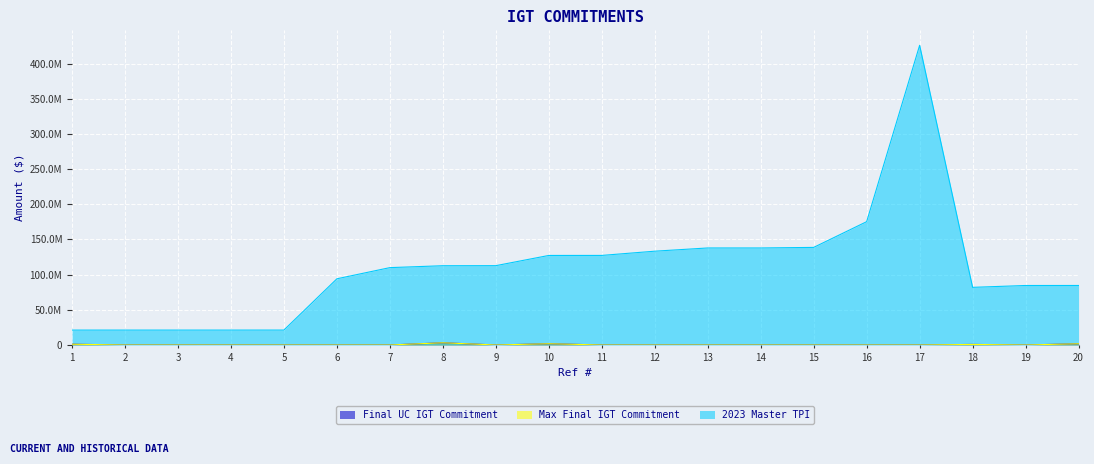

Which series has the widest spread of values?

2023 Master TPI